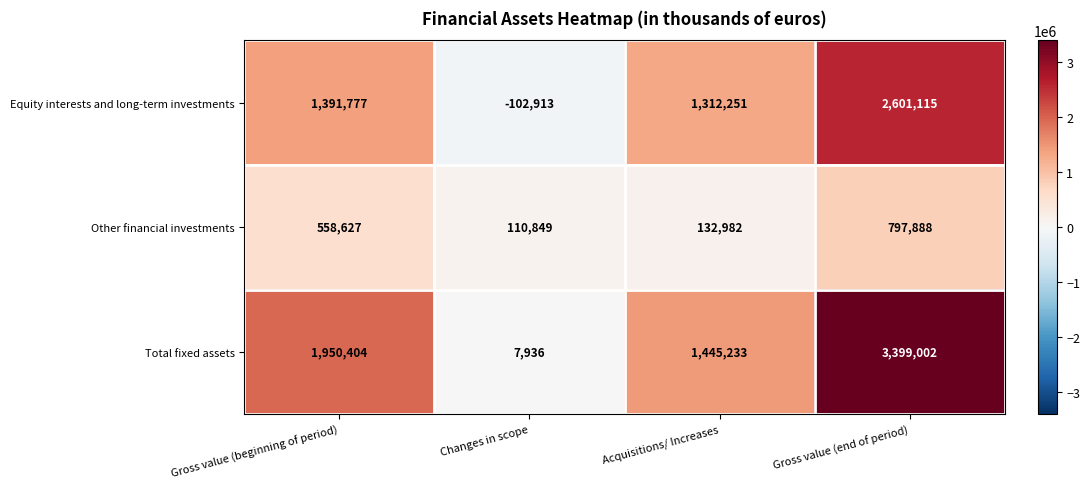

Reading left to right, transcribe all the data shown in this chart.

Equity interests and long-term investments: 1391777	-102913	1312251	2601115
Other financial investments: 558627	110849	132982	797888
Total fixed assets: 1950404	7936	1445233	3399002